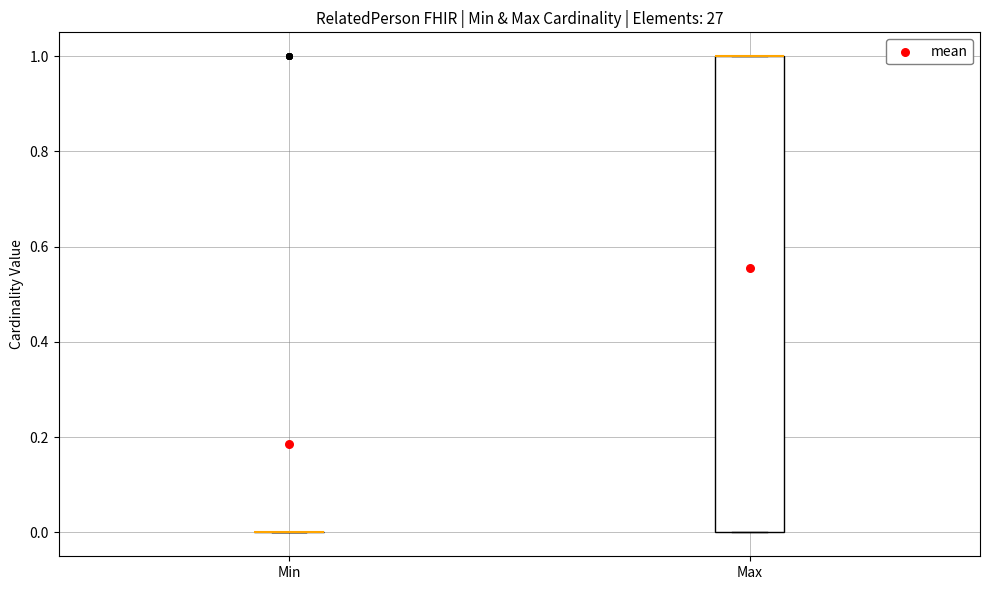

Reading left to right, read every box against the y-axis: the position of its median line, the range the box covers, and the ends of its whiskers. The values are not printed on the chart, so give them approximately, as read against the axis.

Min: box collapsed to a line at 0, whiskers 0 to 0
Max: median 1 (drawn on the box's upper edge), box 0 to 1, whiskers 0 to 1